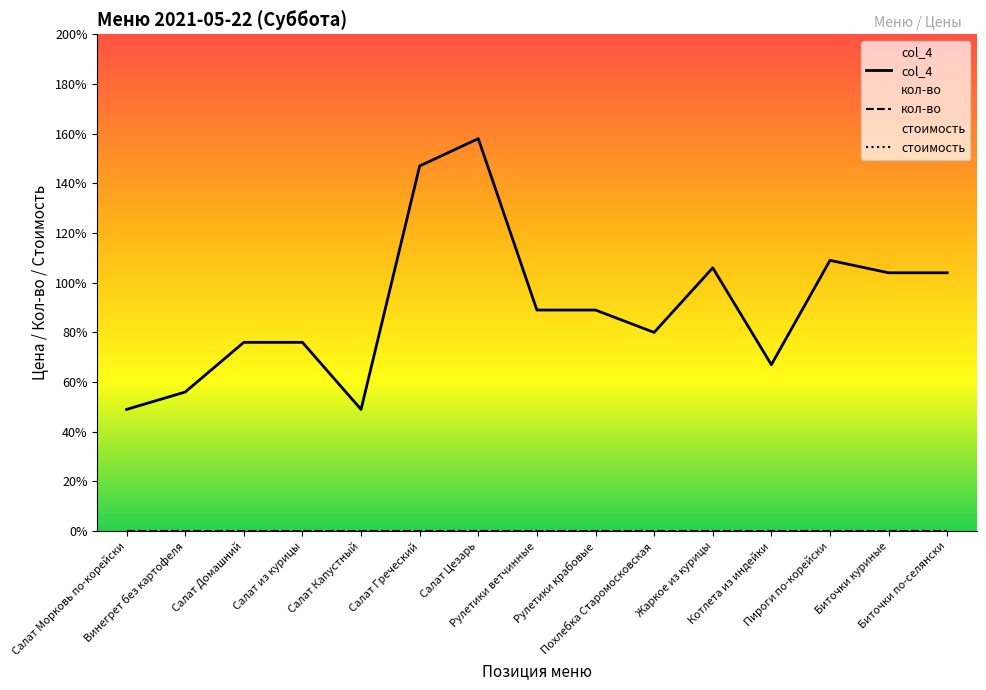

Reading left to right, list all the values displayed in this chart.

кол-во: Салат Морковь по-корейски=0	Винегрет без картофеля=0	Салат Домашний=0	Салат из курицы=0	Салат Капустный=0	Салат Греческий=0	Салат Цезарь=0	Рулетики ветчинные=0	Рулетики крабовые=0	Похлебка Старомосковская=0	Жаркое из курицы=0	Котлета из индейки=0	Пироги по-корейски=0	Биточки куриные=0	Биточки по-селянски=0
стоимость: Салат Морковь по-корейски=0	Винегрет без картофеля=0	Салат Домашний=0	Салат из курицы=0	Салат Капустный=0	Салат Греческий=0	Салат Цезарь=0	Рулетики ветчинные=0	Рулетики крабовые=0	Похлебка Старомосковская=0	Жаркое из курицы=0	Котлета из индейки=0	Пироги по-корейски=0	Биточки куриные=0	Биточки по-селянски=0
col_4: Салат Морковь по-корейски=49	Винегрет без картофеля=56	Салат Домашний=76	Салат из курицы=76	Салат Капустный=49	Салат Греческий=147	Салат Цезарь=158	Рулетики ветчинные=89	Рулетики крабовые=89	Похлебка Старомосковская=80	Жаркое из курицы=106	Котлета из индейки=67	Пироги по-корейски=109	Биточки куриные=104	Биточки по-селянски=104